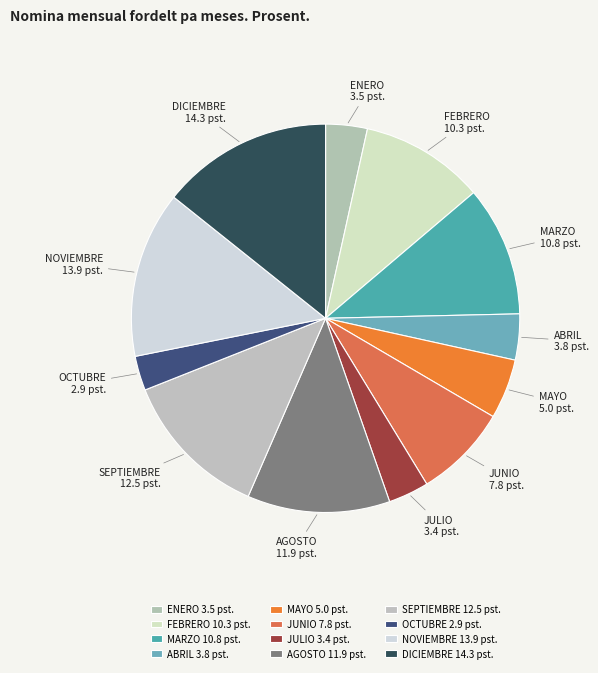

Is it true that NOVIEMBRE 13.9 pst. is 14% of the pie?

True